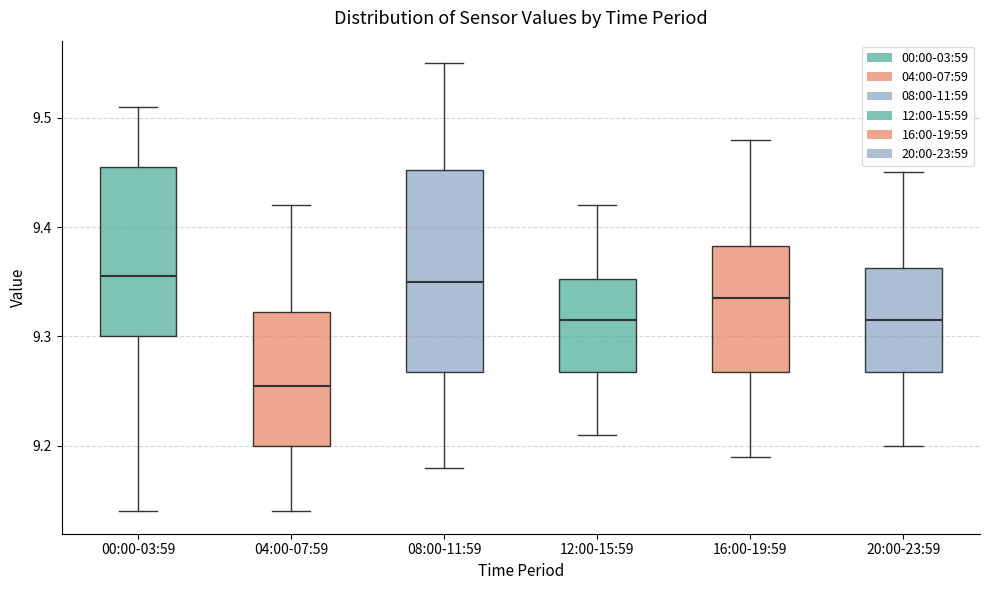

Reading left to right, transcribe this box plot: for each box, give where its median line is, the range the box spans, and where its two whiskers end, as read against the y-axis. The values are not printed on the chart, so give them approximately, as read against the axis.

00:00-03:59: median 9.36, box 9.30 to 9.46, whiskers 9.14 to 9.51
04:00-07:59: median 9.26, box 9.20 to 9.32, whiskers 9.14 to 9.42
08:00-11:59: median 9.35, box 9.27 to 9.45, whiskers 9.18 to 9.55
12:00-15:59: median 9.32, box 9.27 to 9.35, whiskers 9.21 to 9.42
16:00-19:59: median 9.34, box 9.27 to 9.38, whiskers 9.19 to 9.48
20:00-23:59: median 9.32, box 9.27 to 9.36, whiskers 9.20 to 9.45